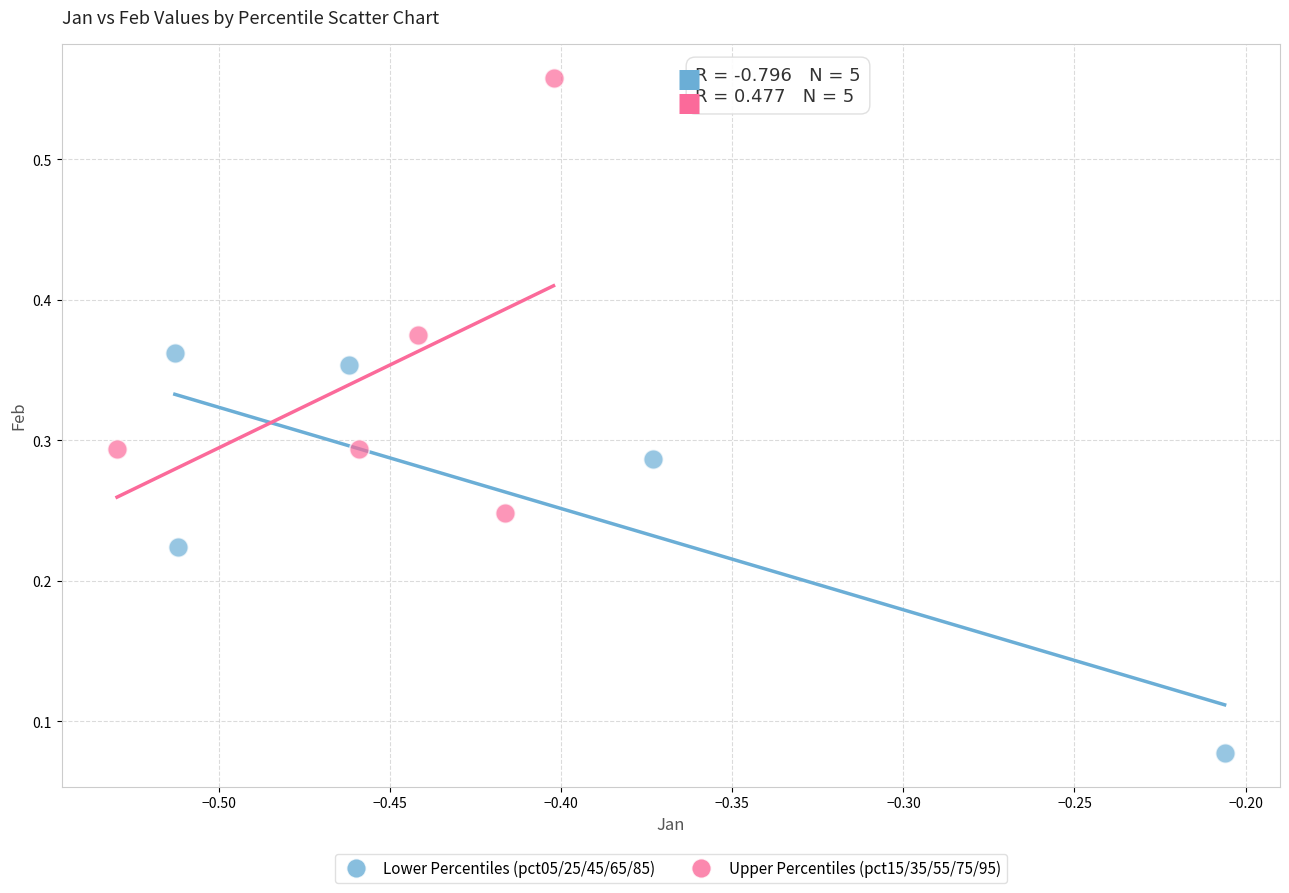

Which series reaches the maximum Y coordinate?

Upper Percentiles (pct15/35/55/75/95)